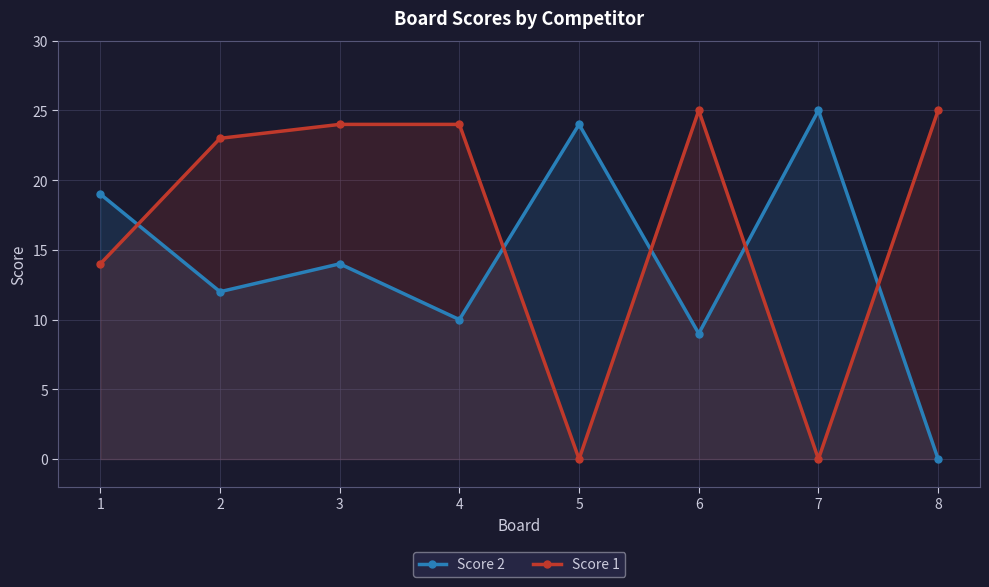

At which label is Score 1 closest to 12?

1